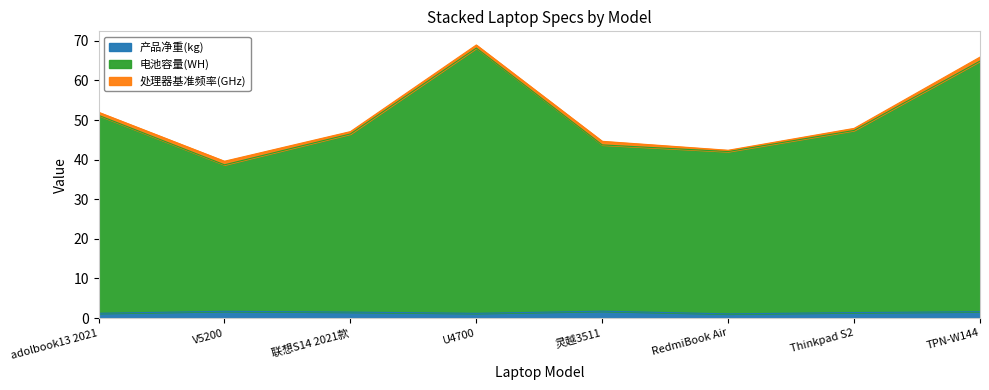

Is it true that 产品净重(kg) equals 1.7 at 灵越3511?

True